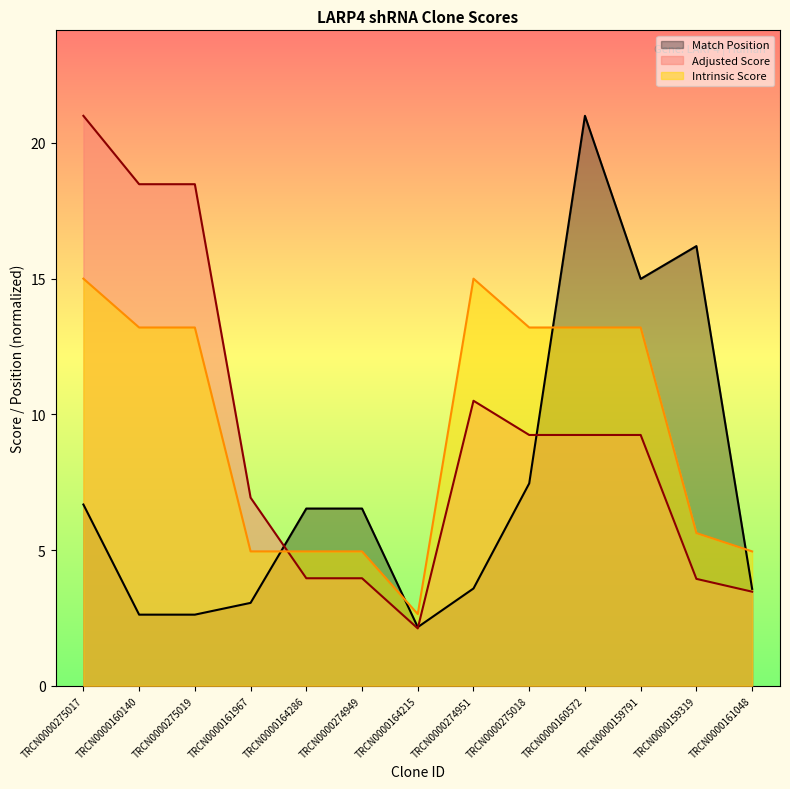

Which category has the highest value in the Adjusted Score series?

TRCN0000275017